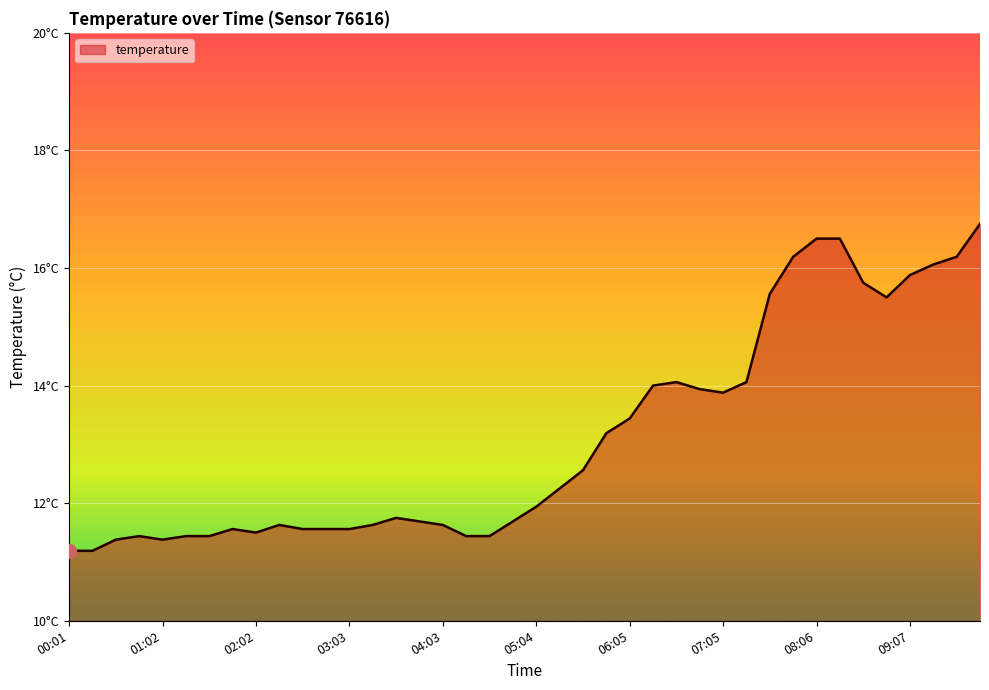

Does the chart display data point markers on the line(s)?

No